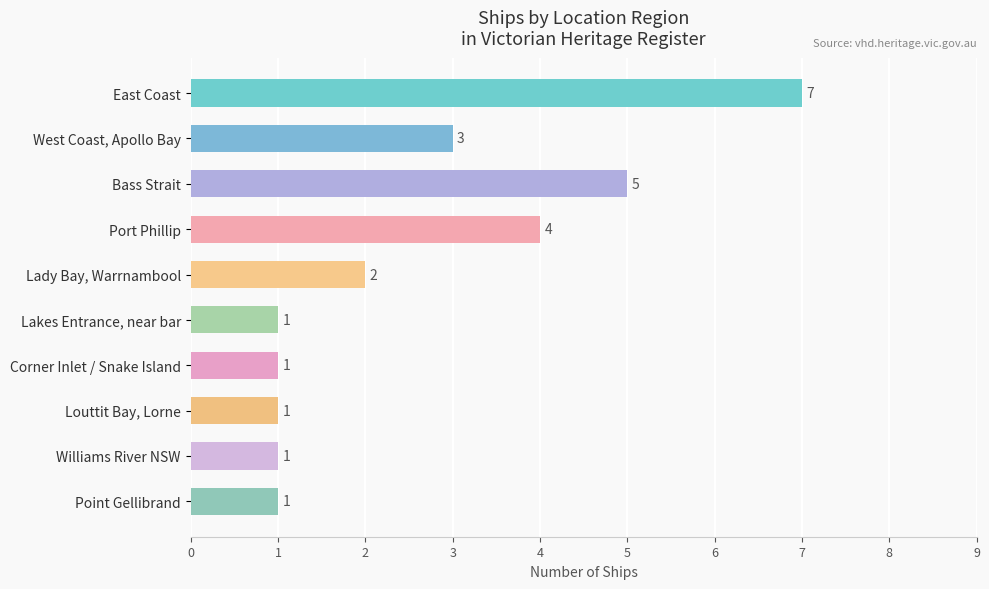

How many data points does each series have?

10